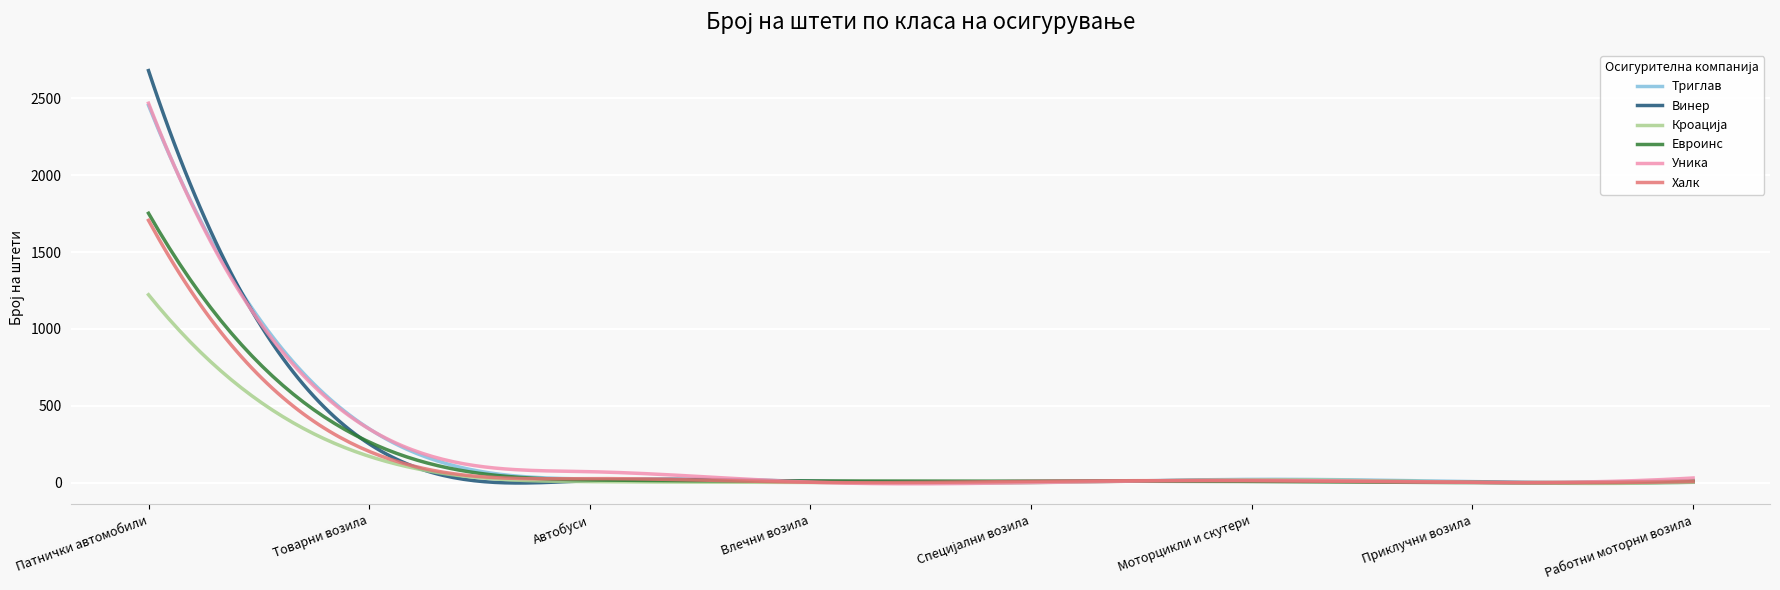

What is the highest value of the Винер series?

2680.0